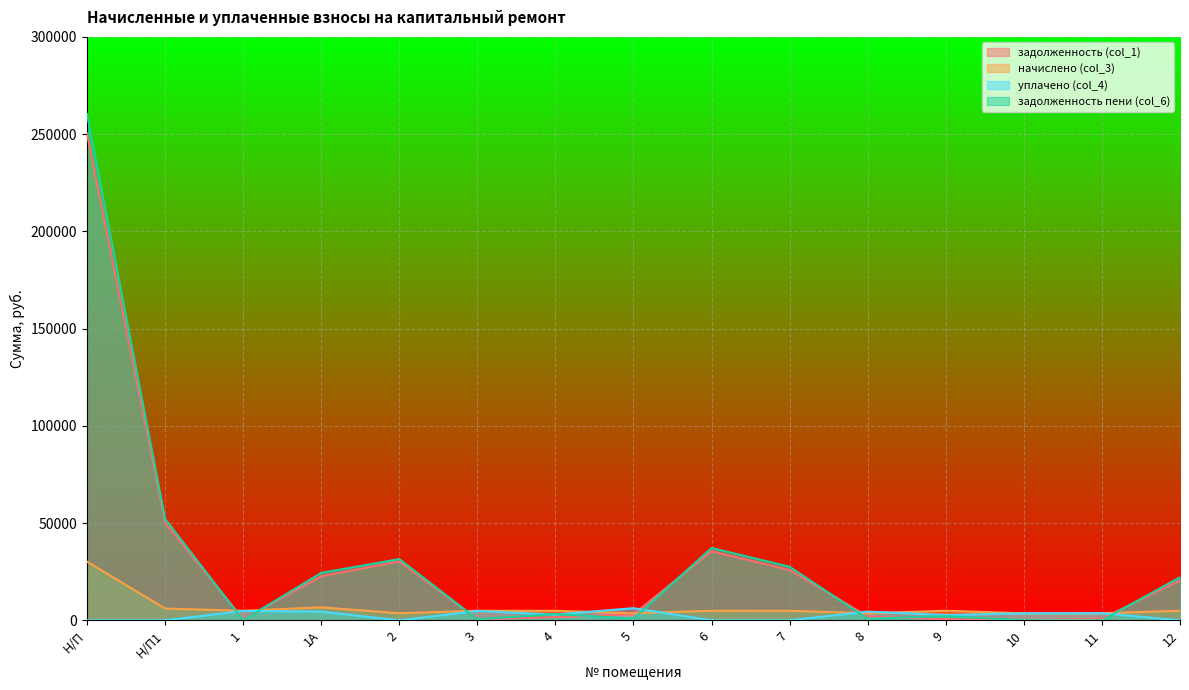

What is the approximate value of начислено (col_3) at 8?

3650.4